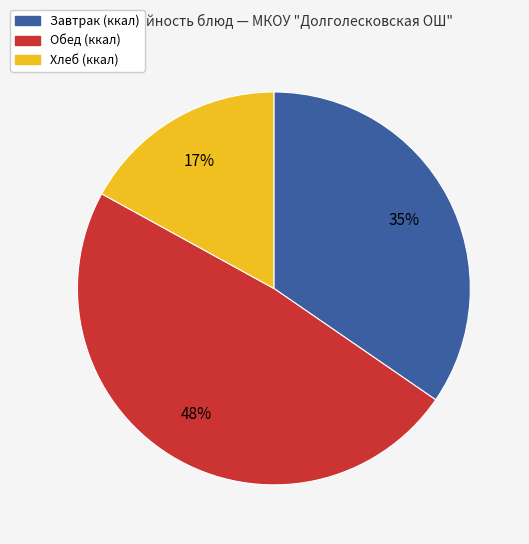

To the nearest percent, what portion does Хлеб (ккал) represent?

17%